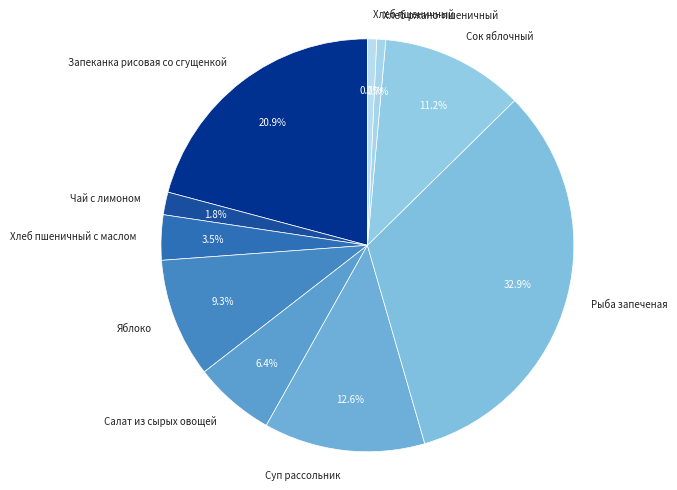

What percentage is NOT represented by Запеканка рисовая со сгущенкой?

79.1%